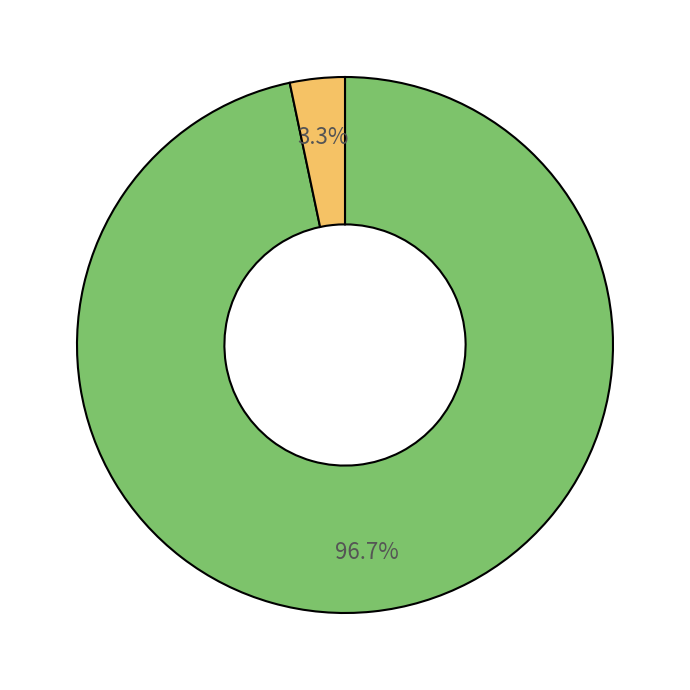

Count the number of slices in the pie.

2